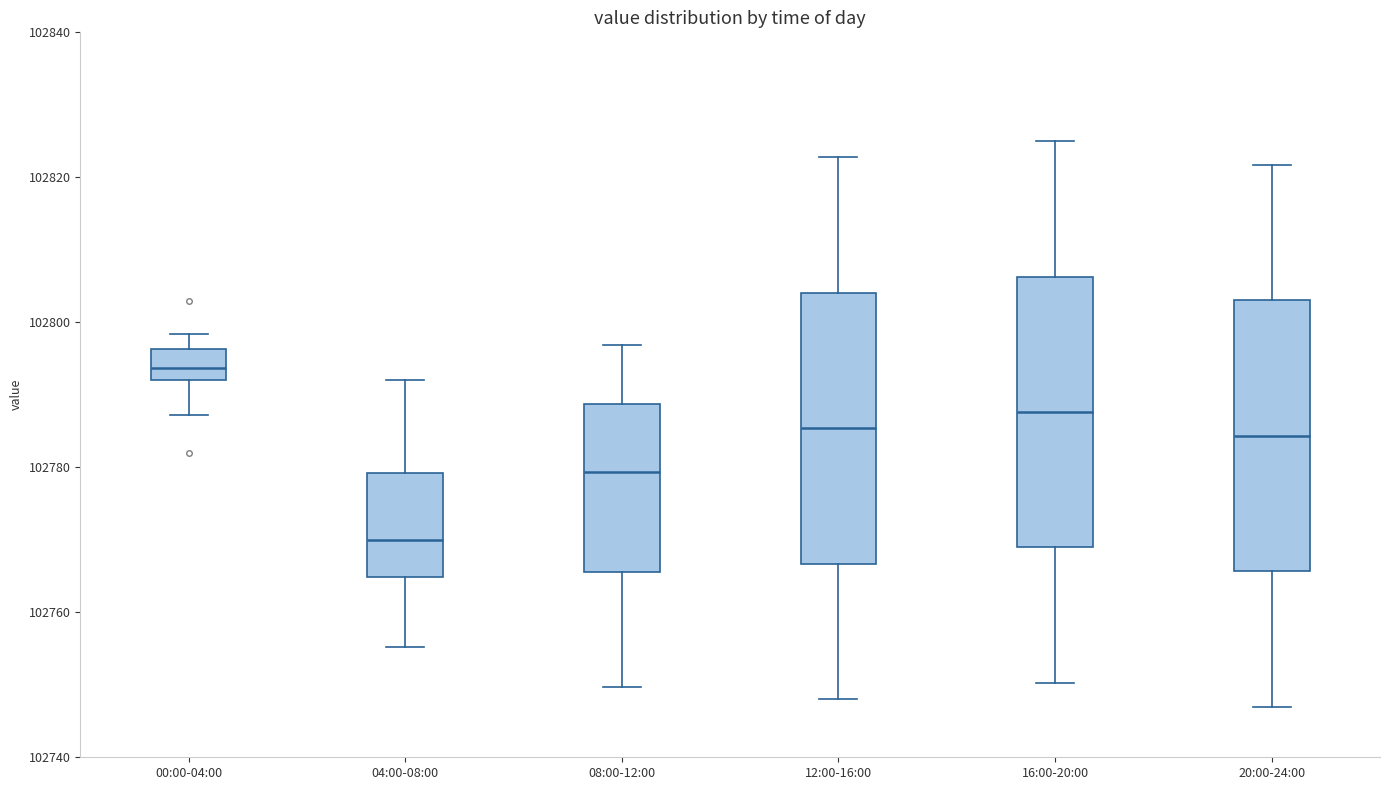

Which box has the highest median line?

00:00-04:00